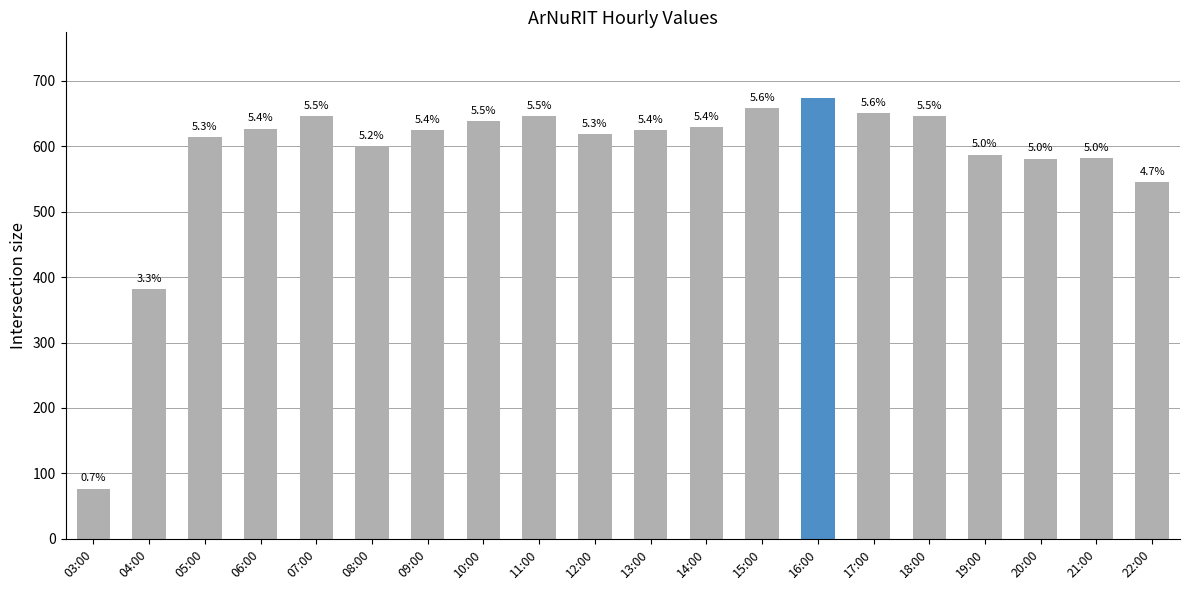

How many bars are there in total?

20